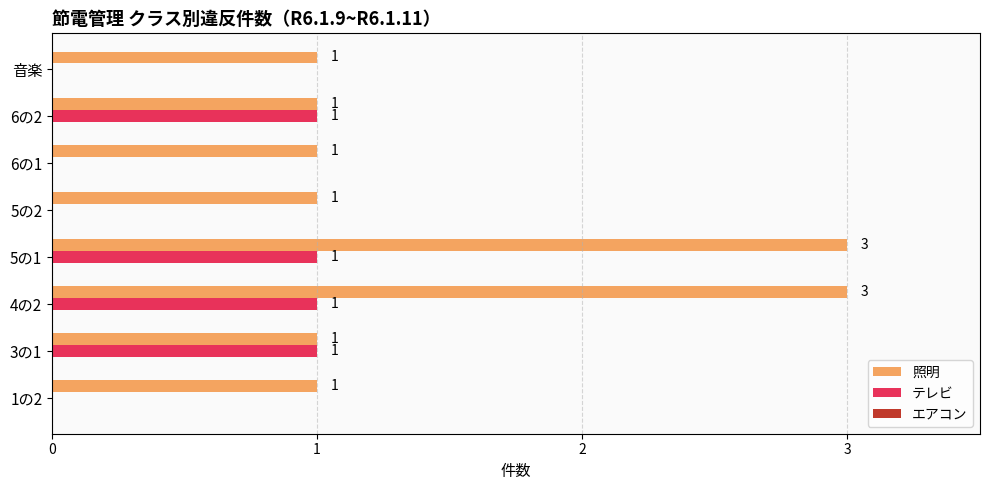

Is it true that テレビ equals 2 at 3の1?

False